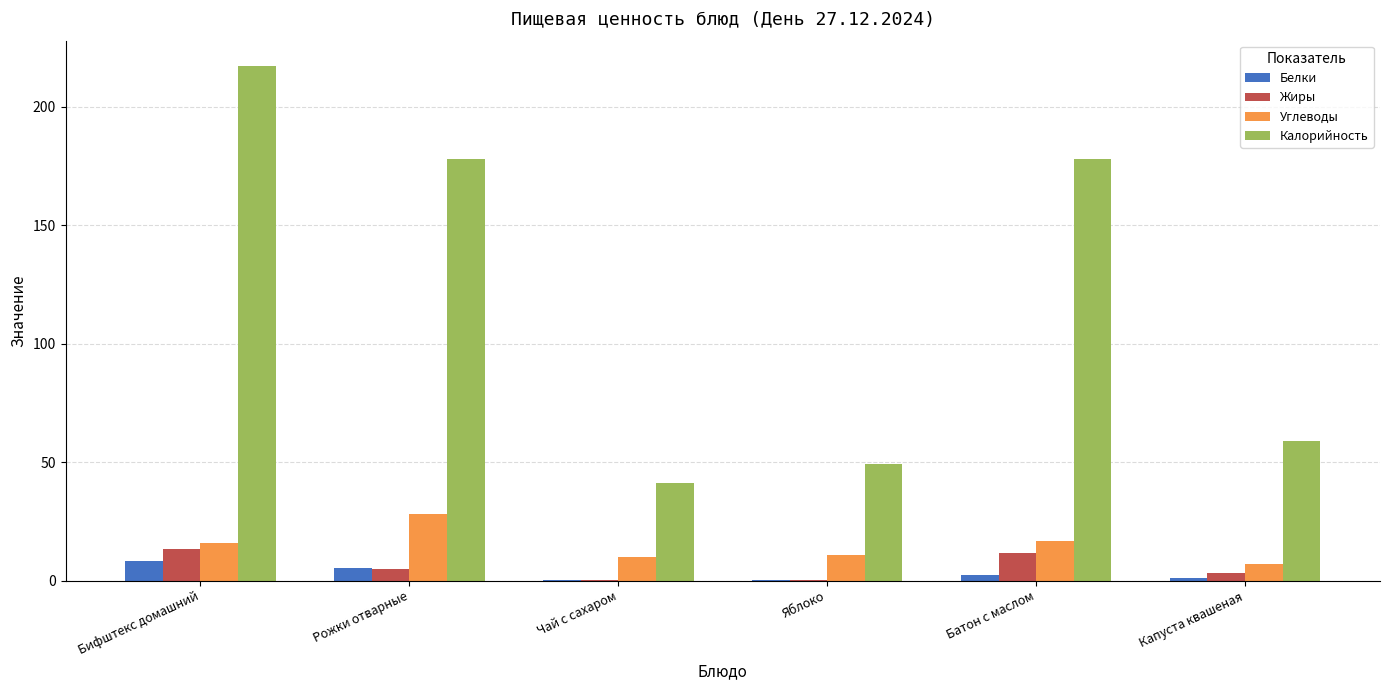

Between Чай с сахаром and Батон с маслом, which series saw the biggest shift?

Калорийность